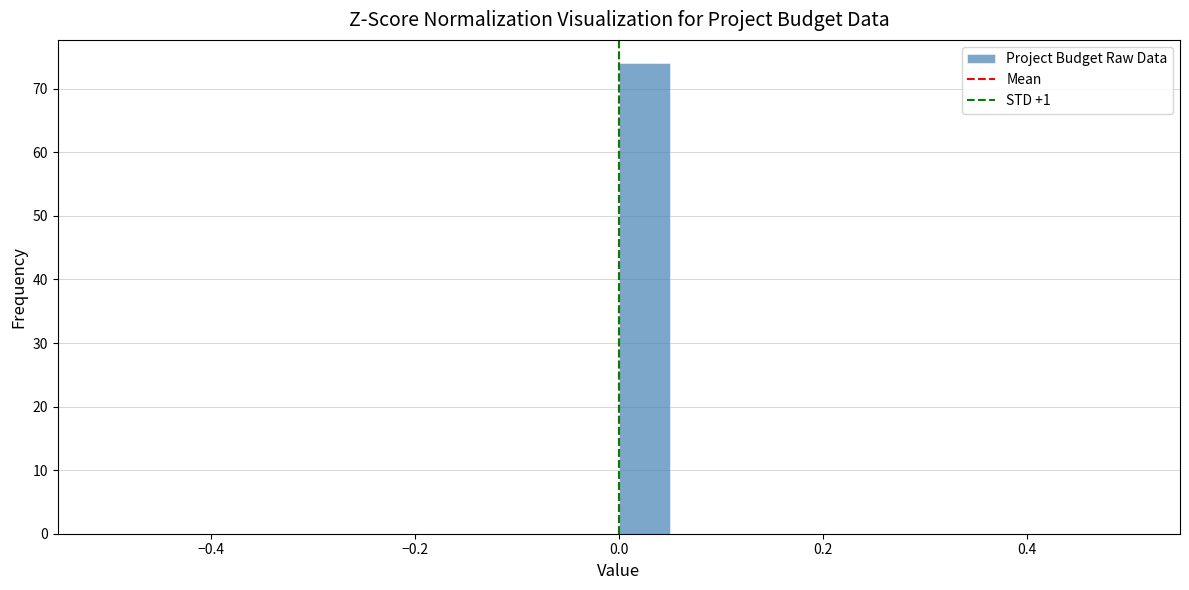

Around what value on the x-axis is the tallest bar? Give the approximate position of its centre, as read against the axis.

0.02